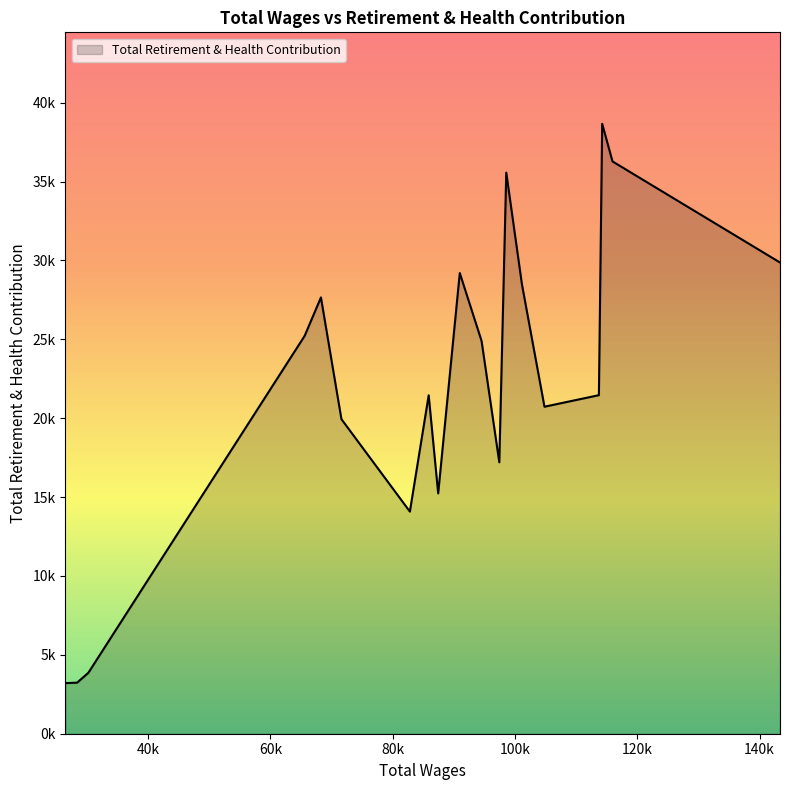

Does the chart display data point markers on the line(s)?

No